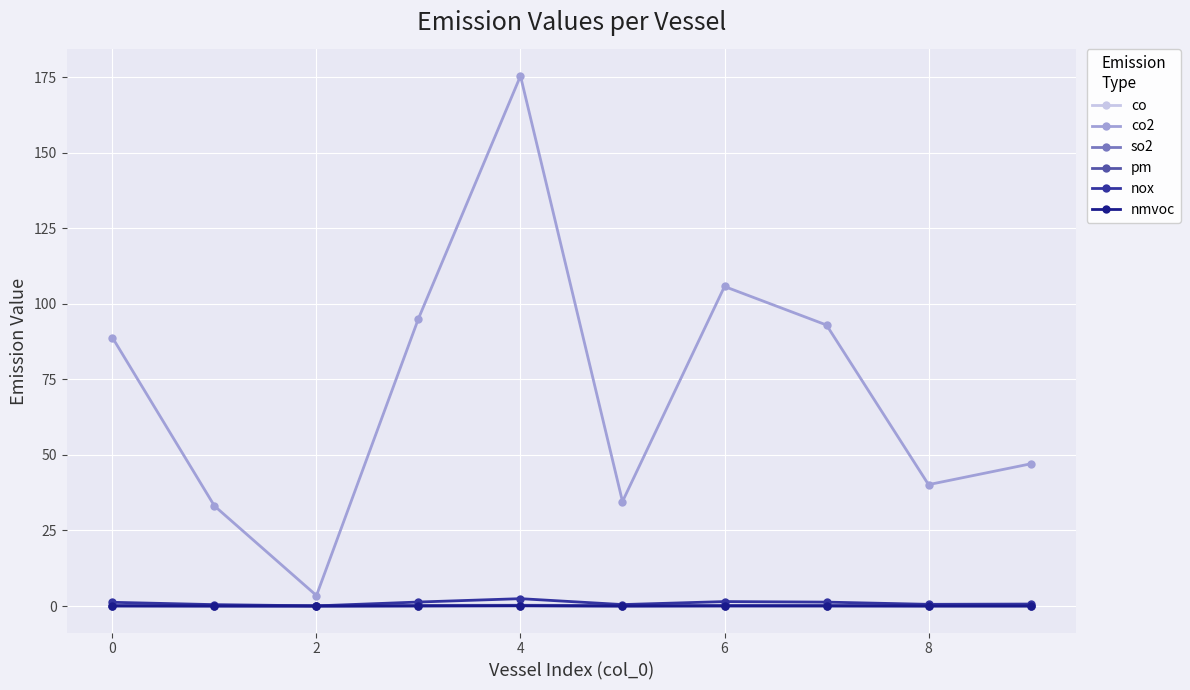

What is the maximum value shown in the chart?

175.4